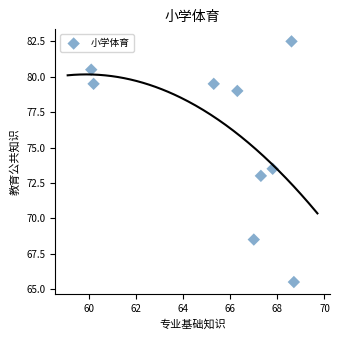

What Y value in the scatter plot is closest to 74?

73.5